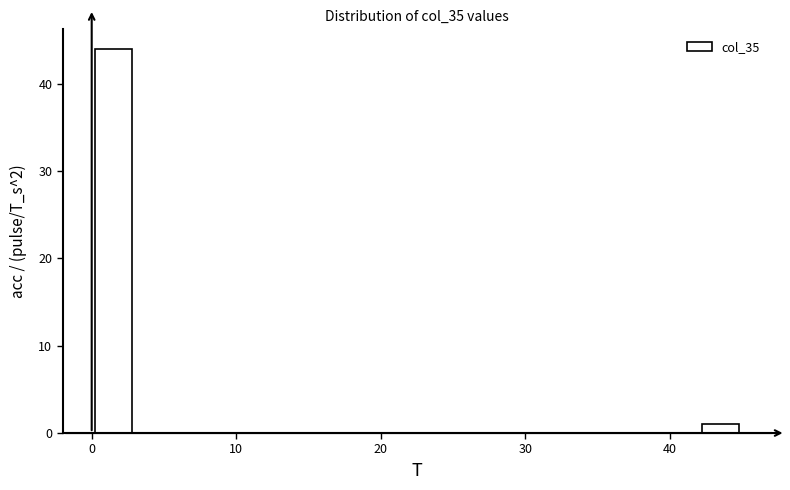

Around what value on the x-axis is the tallest bar? Give the approximate position of its centre, as read against the axis.

2